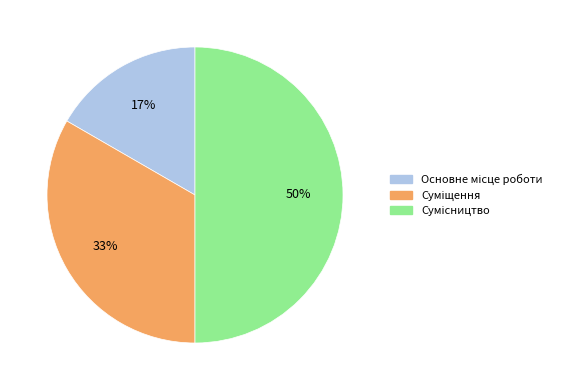

To the nearest percent, what is the average slice percentage?

33%